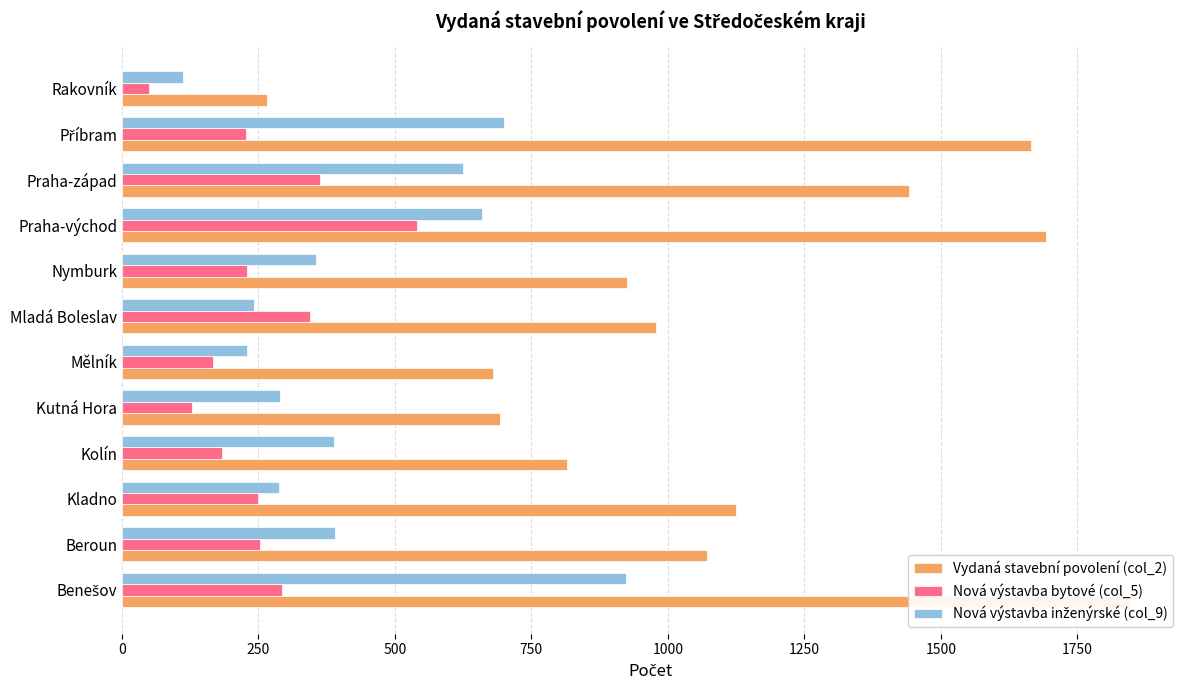

Reading left to right, transcribe all the data shown in this chart.

Vydaná stavební povolení (col_2): 1846	1071	1124	816	692	679	979	925	1693	1442	1666	265
Nová výstavba bytové (col_5): 293	252	250	184	129	167	344	229	541	363	227	49
Nová výstavba inženýrské (col_9): 923	391	288	388	289	229	242	355	659	624	699	111